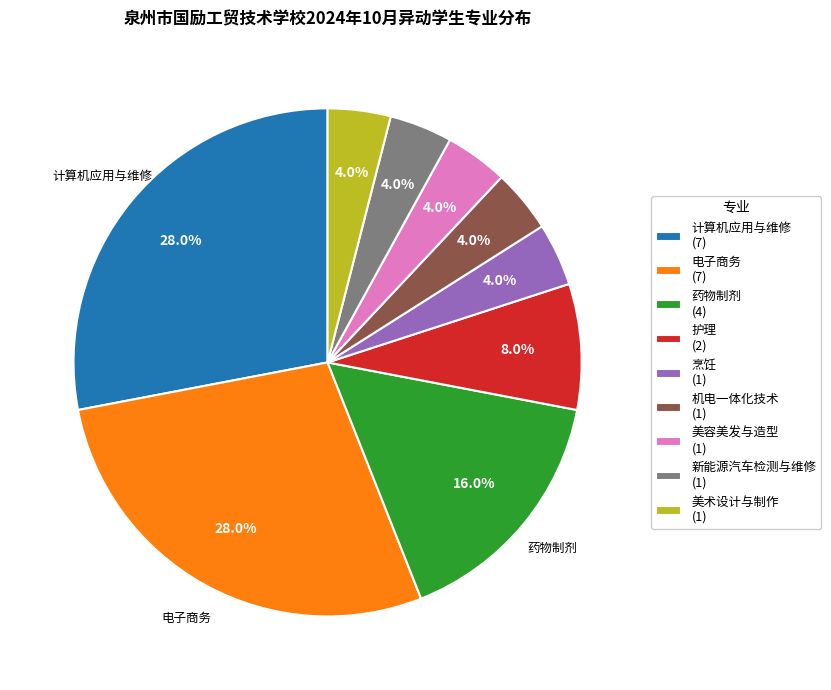

Is there a majority slice in this chart?

No